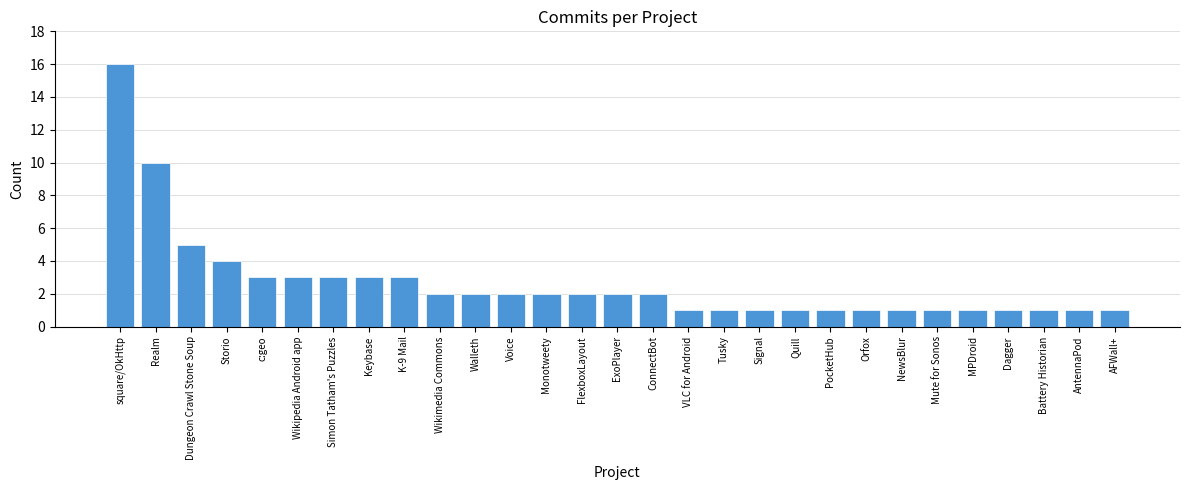

Are the bars grouped side by side (vs. stacked)?

No